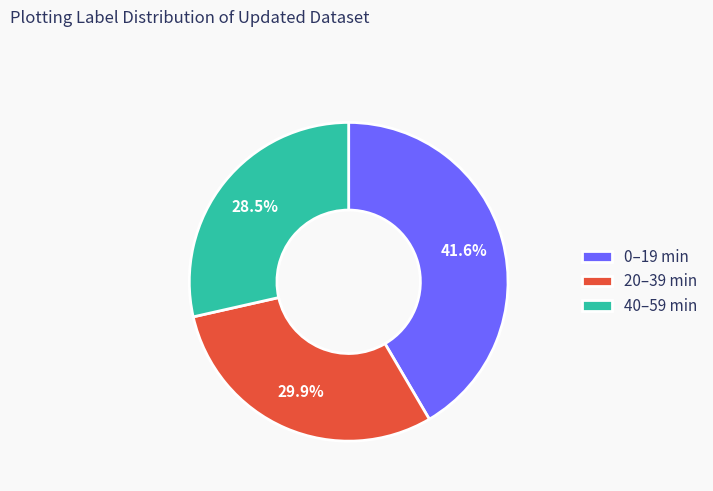

Approximately how many times larger is the value at 0–19 min compared to 40–59 min?

1.5